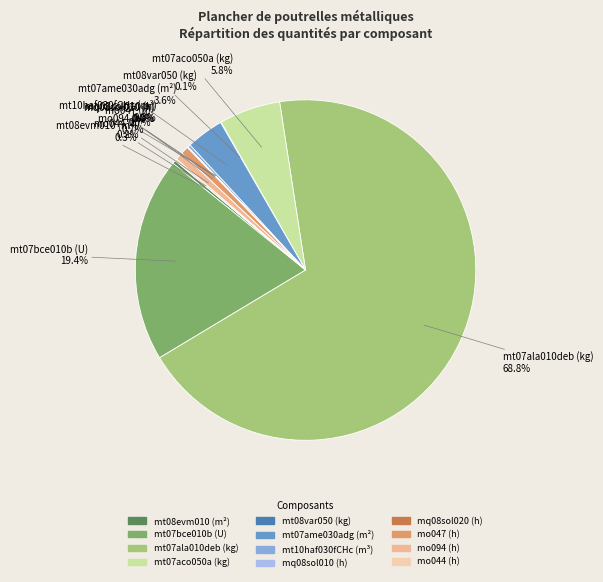

What percentage is NOT represented by mt07ame030adg (m²)?

96.4%